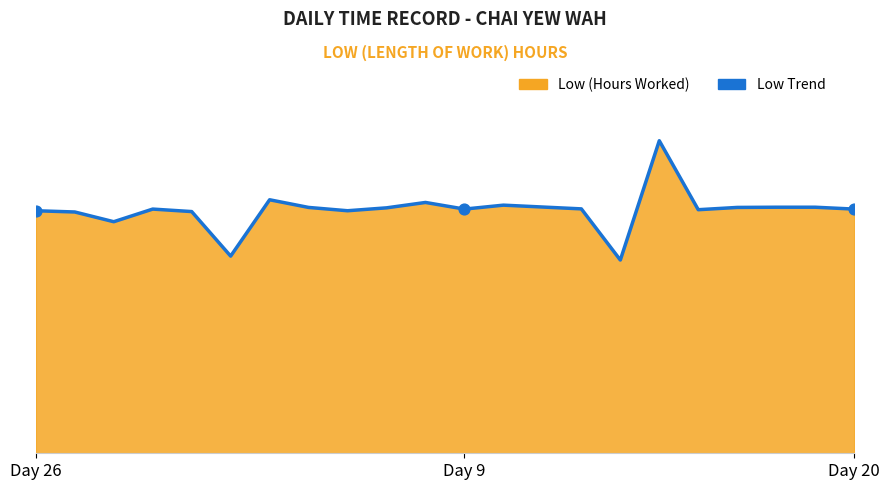

What is the change in value from 4 to 19?

+0.2